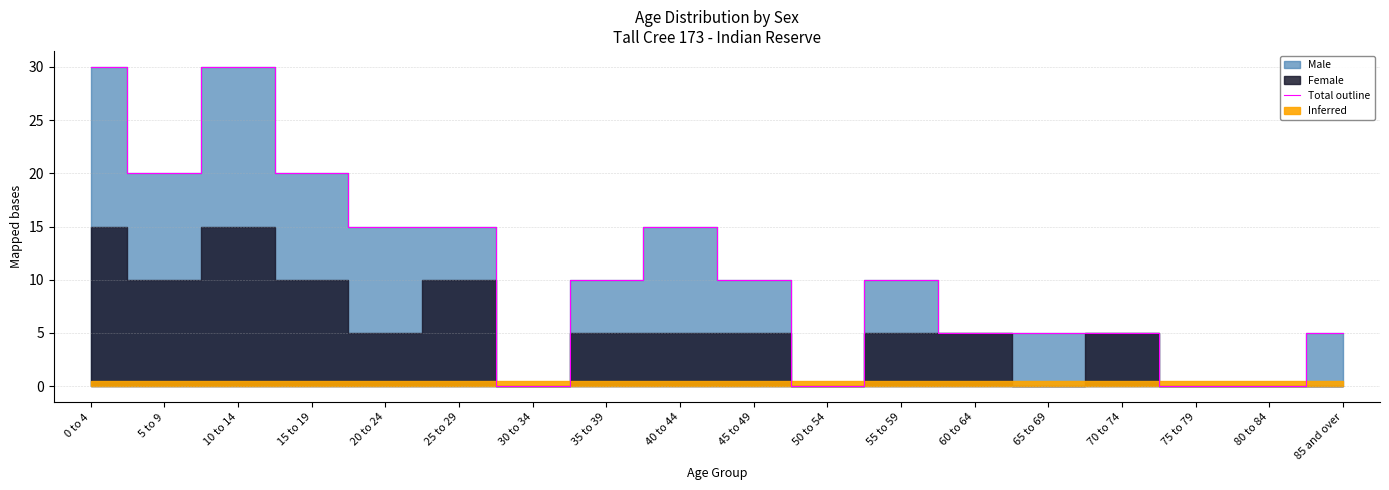

Reading left to right, extract all data points from this chart.

30	20	30	20	15	15	0	10	15	10	0	10	5	5	5	0	0	5